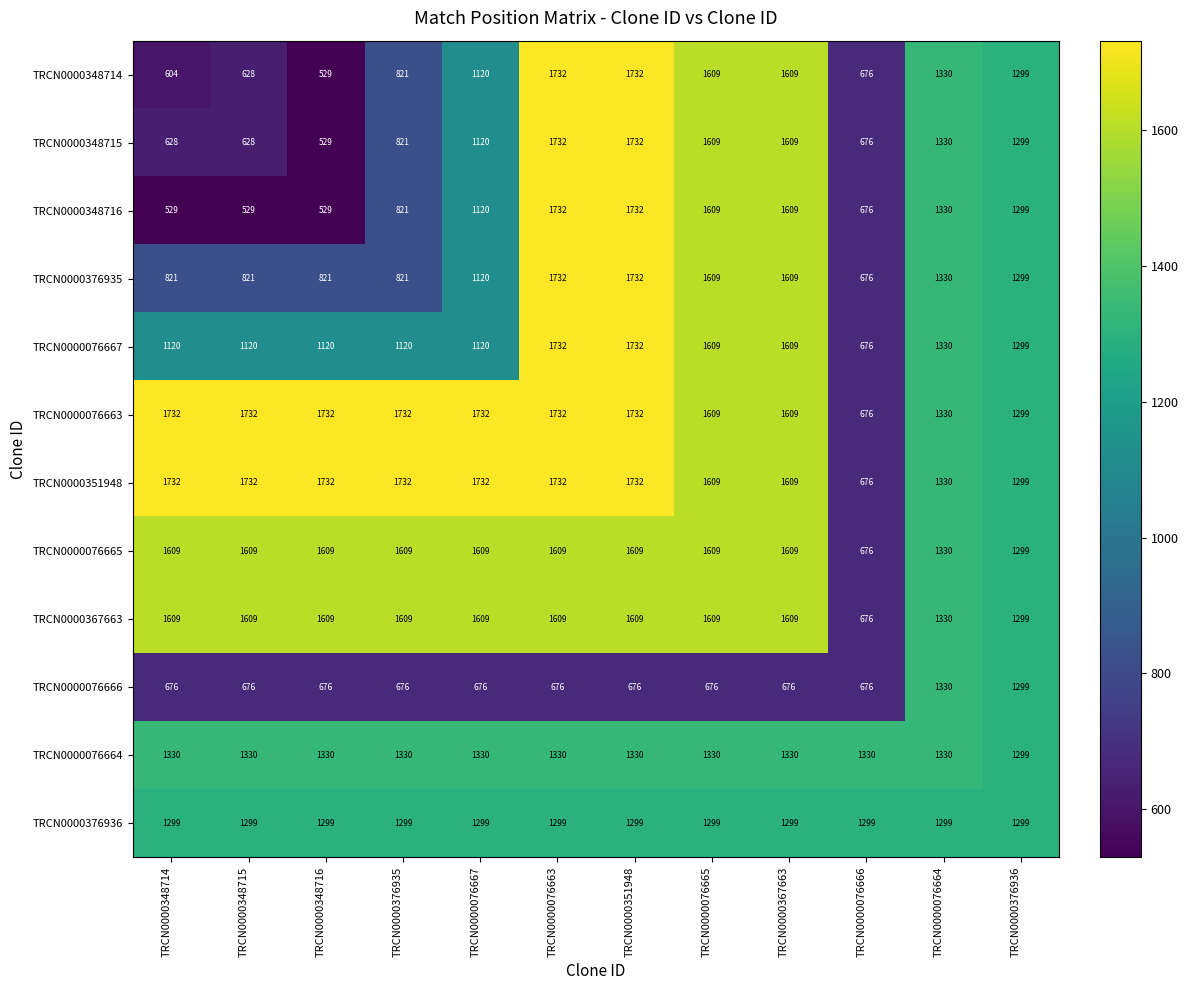

What is the greatest value displayed?

1732